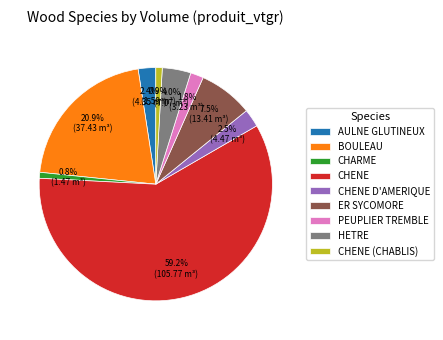

Is the sum of CHENE and CHENE D'AMERIQUE greater than half?

Yes